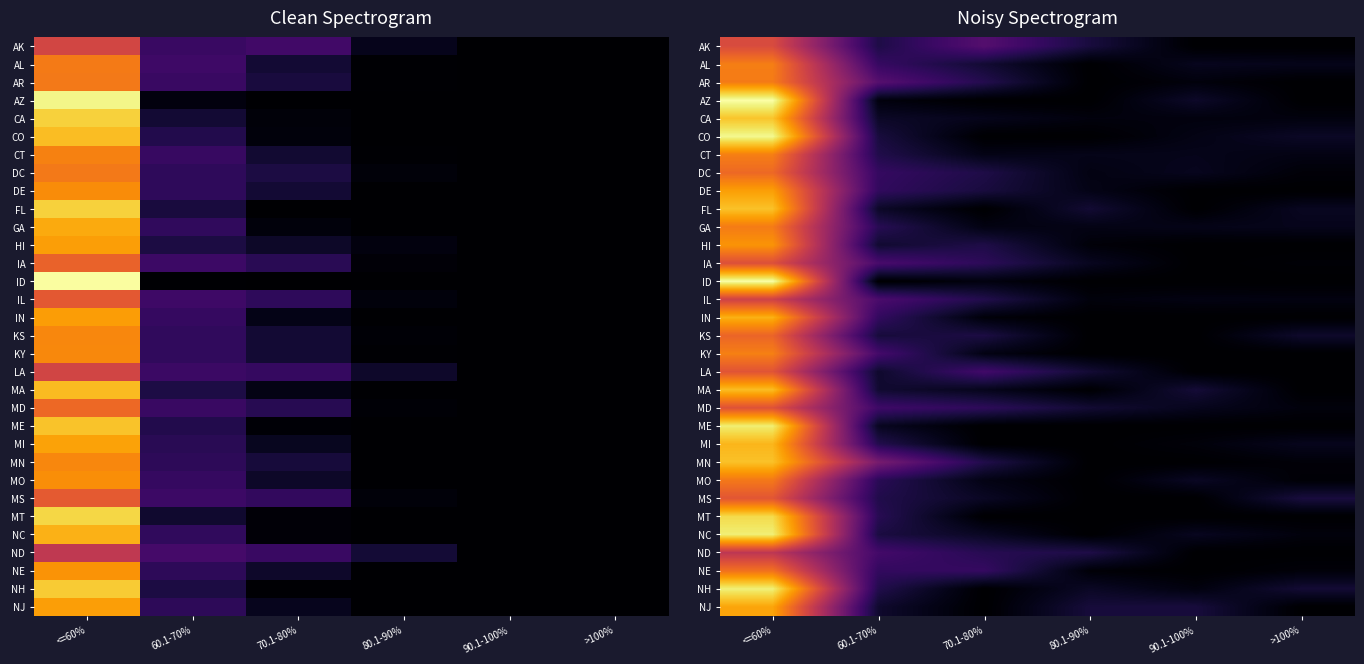

True or false: NH has a value of 6.6 at 80.1-90%.

True